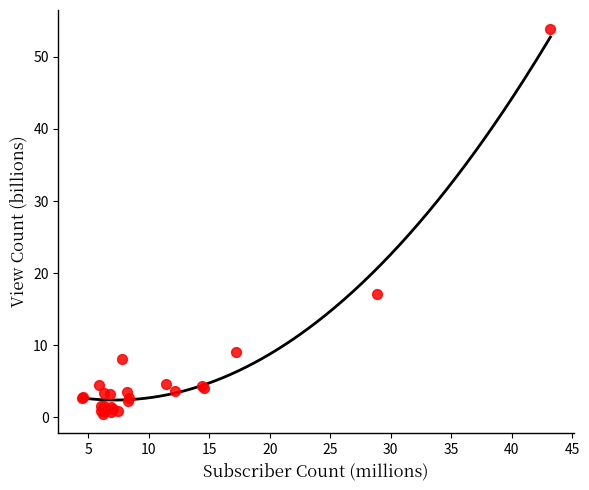

What Y value in the scatter plot is closest to 27?

17.1